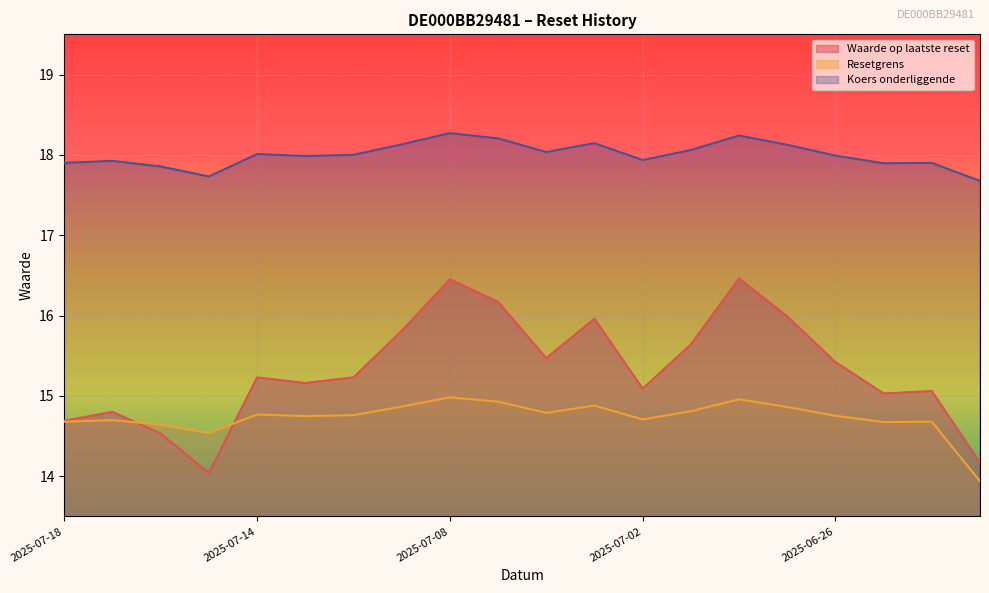

Between 2025-07-09 and 2025-07-03, which is larger?

2025-07-03